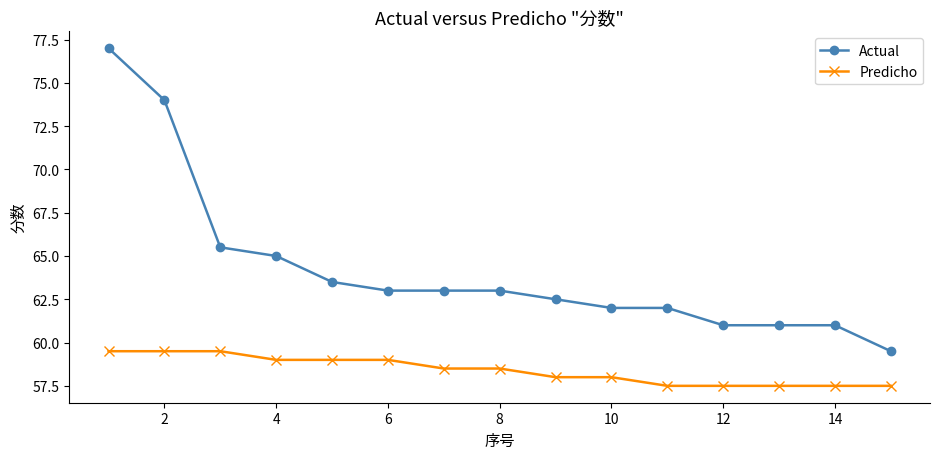

What is the average value of the Actual series?

64.2